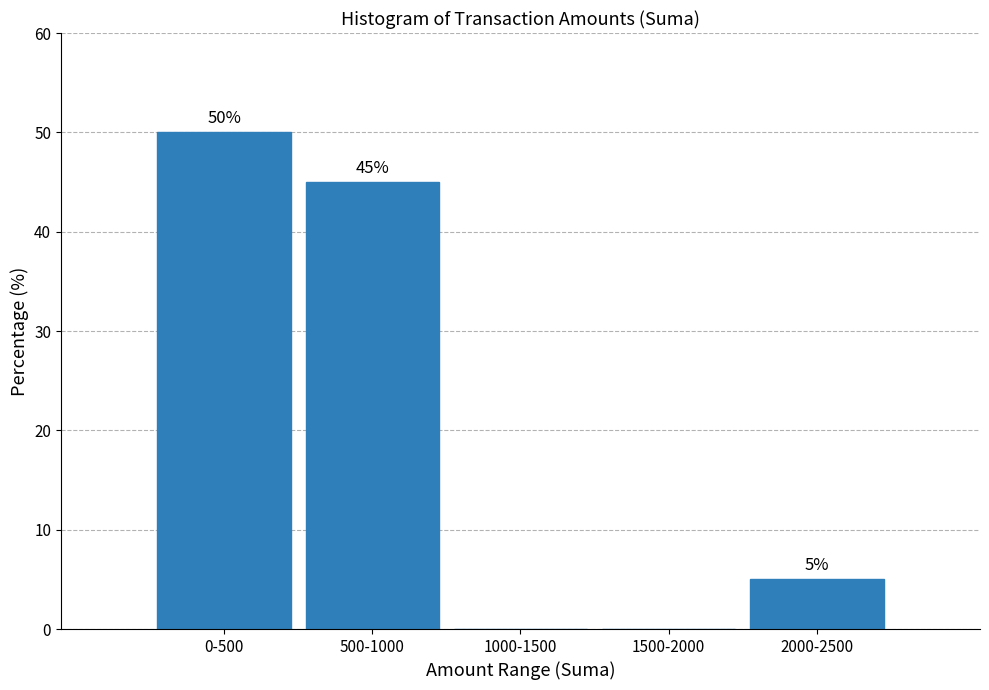

Reading left to right, transcribe all the data shown in this chart.

0-500=50	500-1000=45	1000-1500=0	1500-2000=0	2000-2500=5